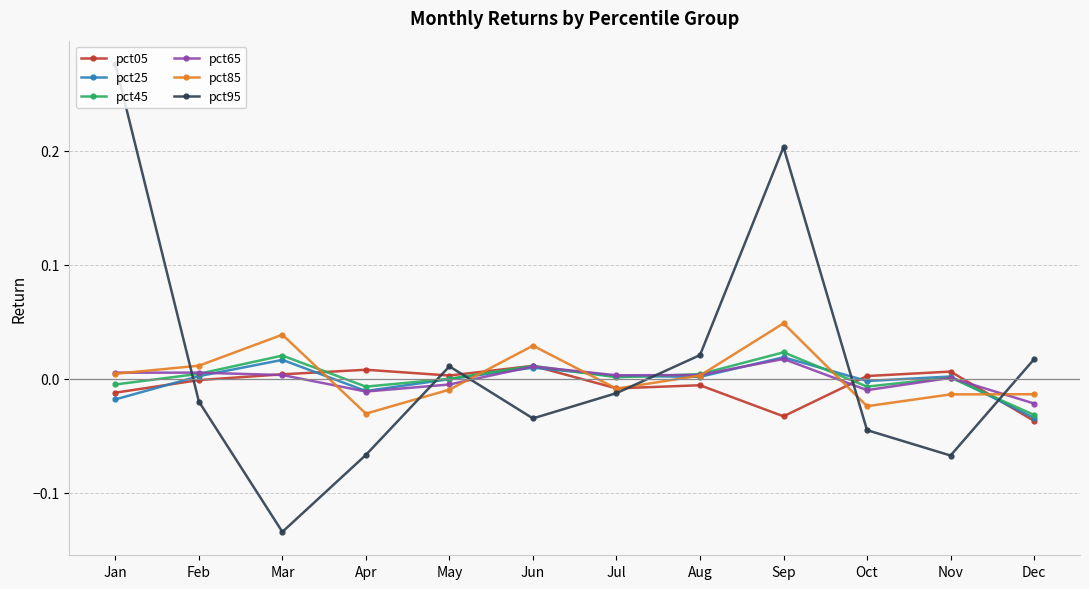

How many data points does each series have?

12